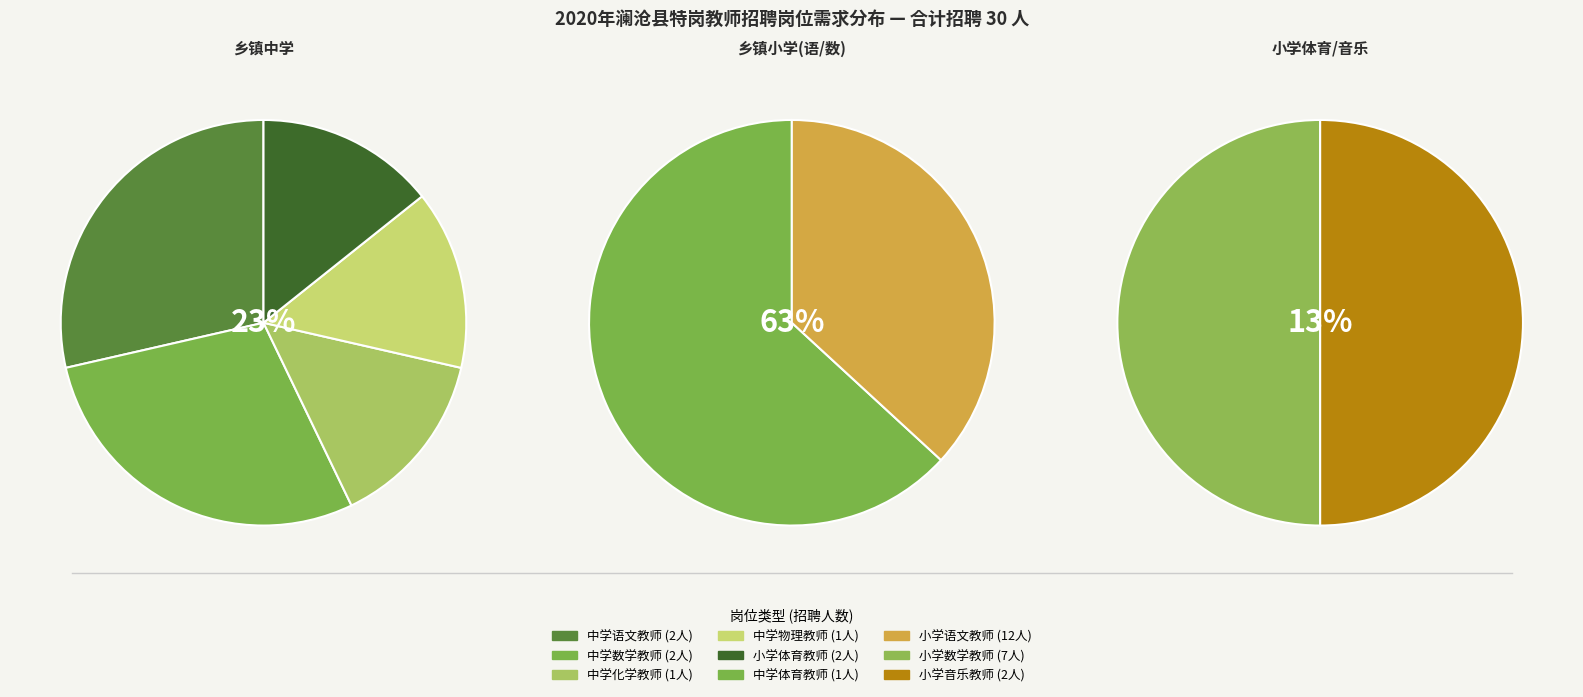

The 小学音乐教师 slice represents 1% of the pie. True or false?

False